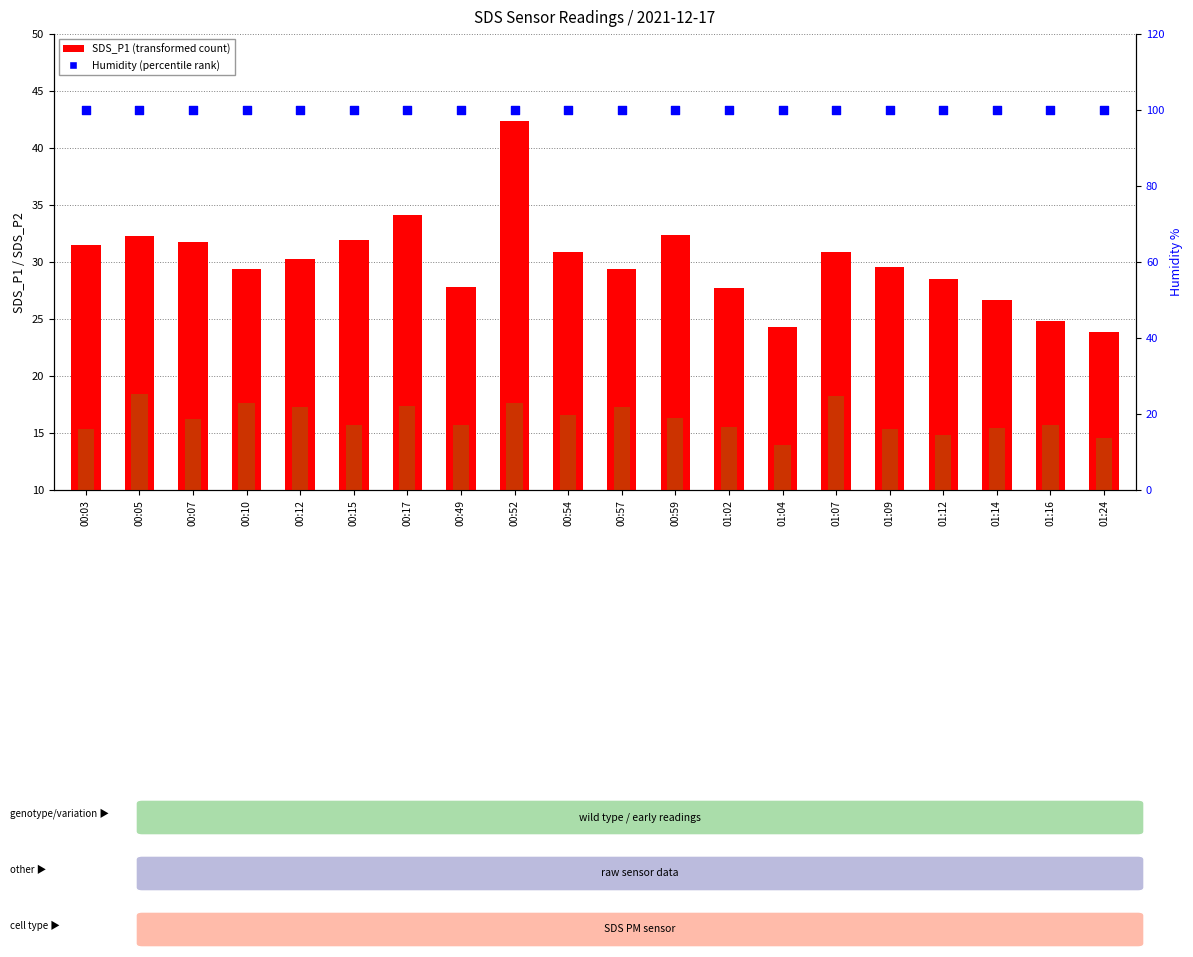

At how many categories does at least one series exceed 39?

20